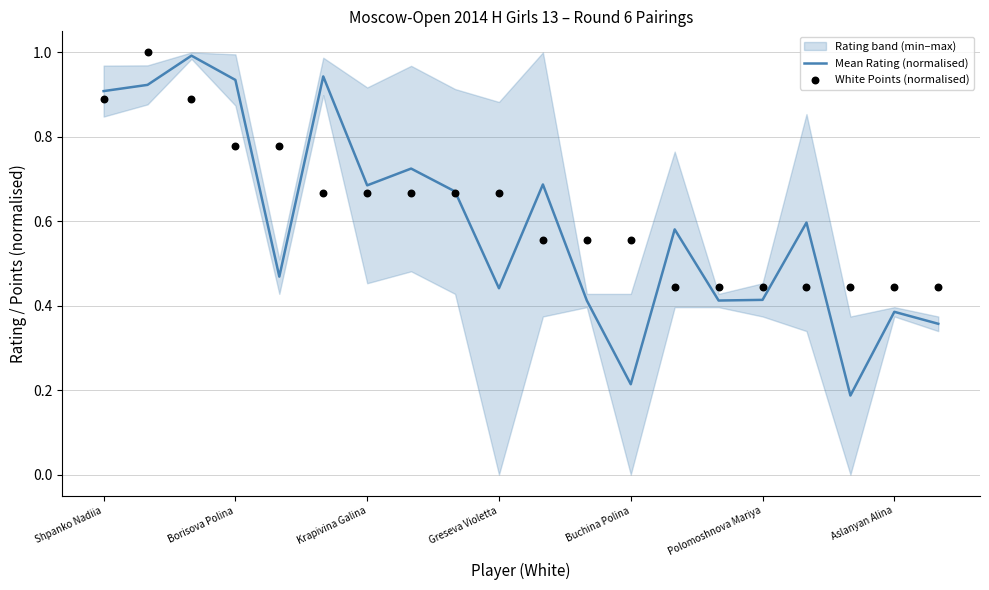

Is the value of White Points (normalised) at 11 greater than the value of Mean Rating (normalised) at 17?

Yes